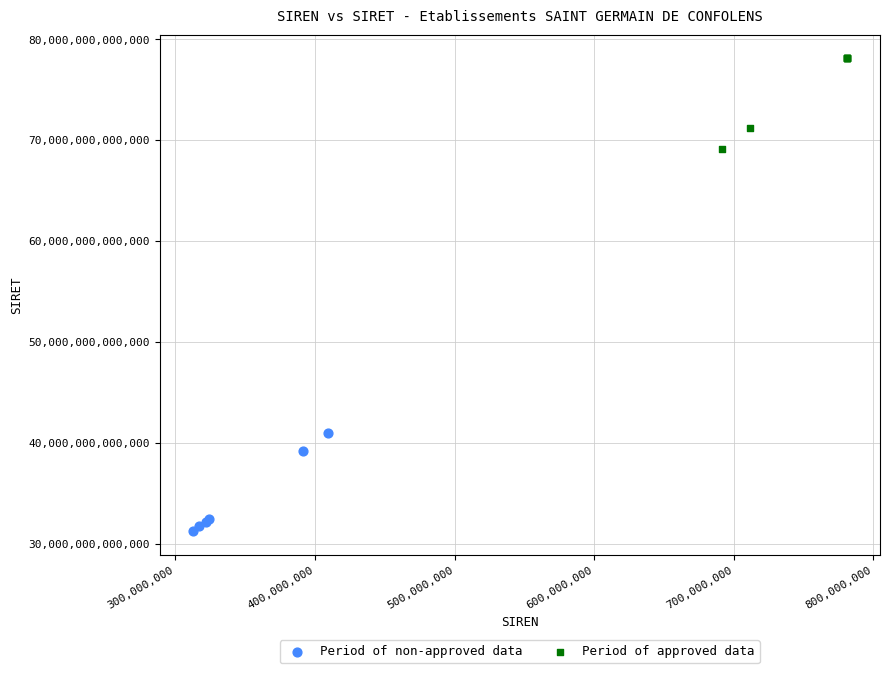

What are all the series names shown in the legend?

Period of non-approved data, Period of approved data